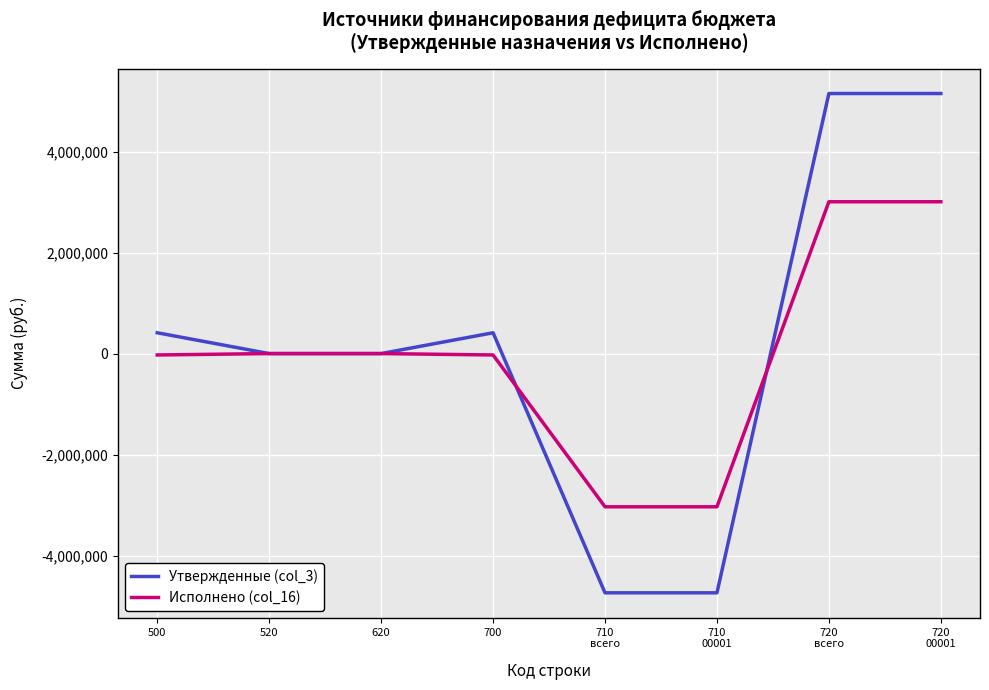

Rank the series by their maximum value, from highest to lowest.

Утвержденные (col_3), Исполнено (col_16)